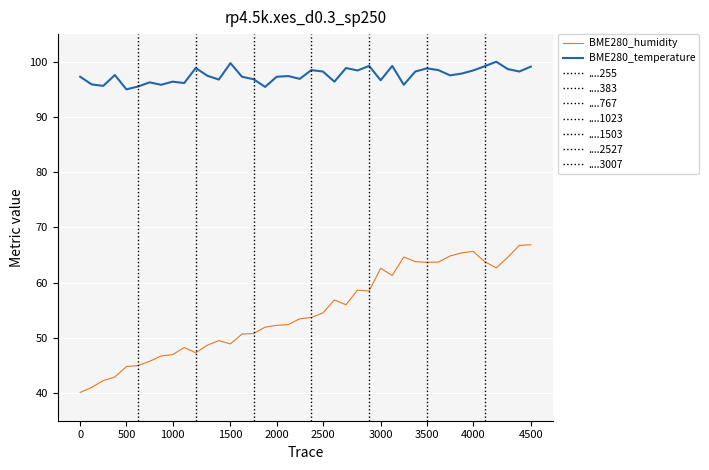

What is the approximate value of BME280_temperature at 33?

97.8